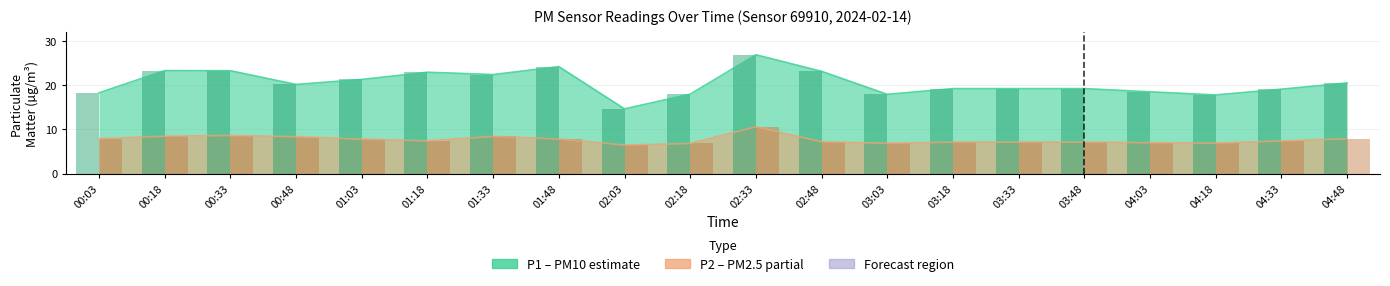

Is the value of P1 at 01:33 greater than the value of P2 at 04:48?

Yes